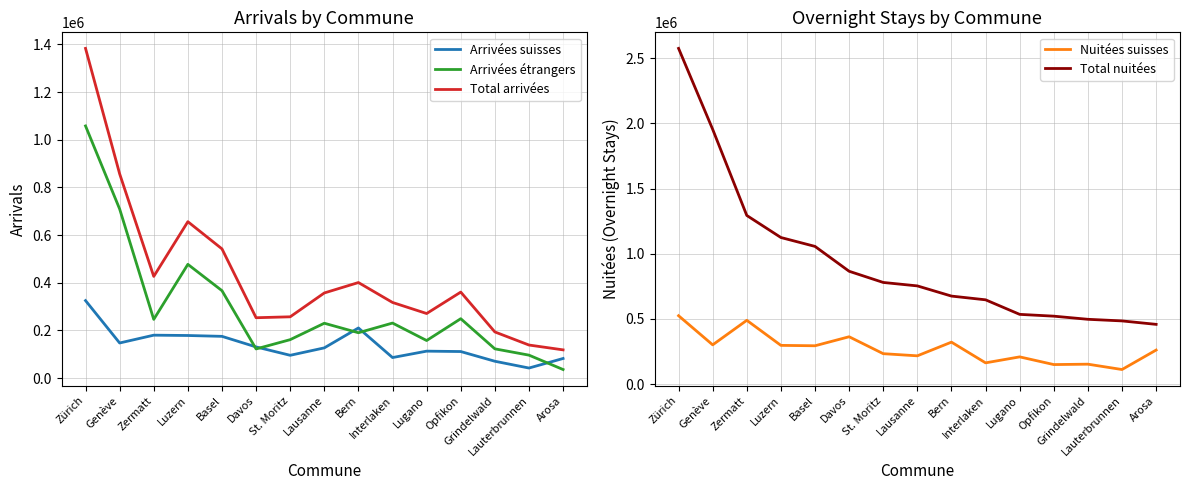

Rank the categories by Total nuitées value from highest to lowest.

Zürich, Genève, Zermatt, Luzern, Basel, Davos, St. Moritz, Lausanne, Bern, Interlaken, Lugano, Opfikon, Grindelwald, Lauterbrunnen, Arosa